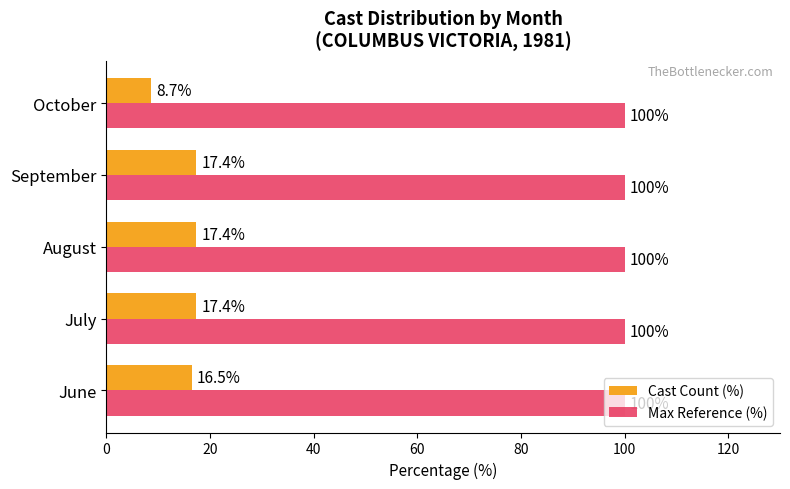

Which series has the largest total across all categories?

Max Reference (%)